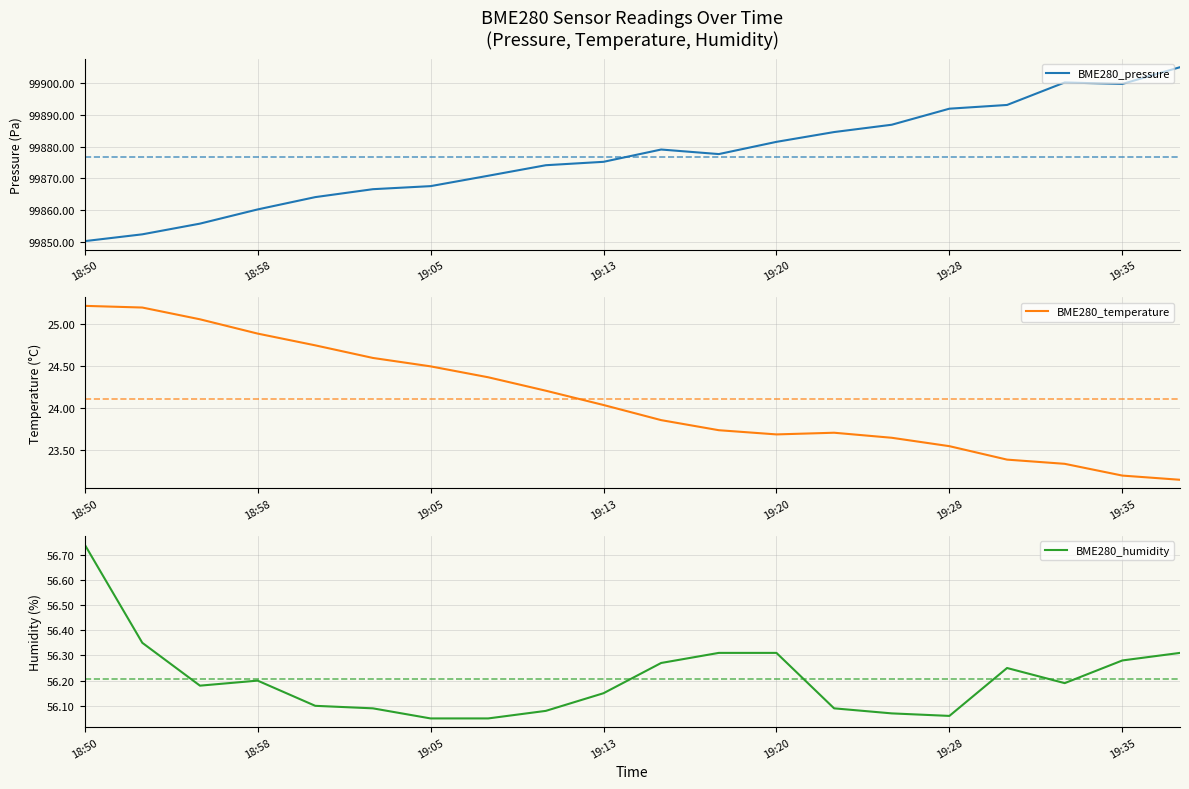

At which label does BME280_temperature reach its peak?

18:50